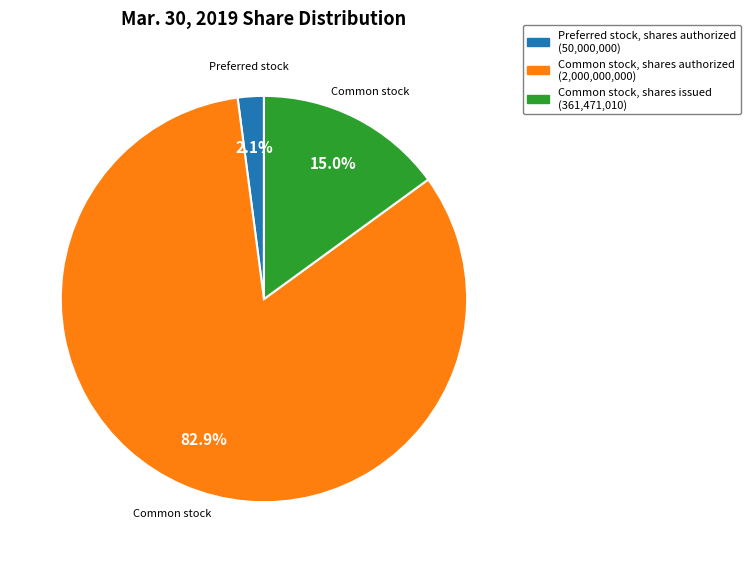

How many segments does this pie chart have?

3